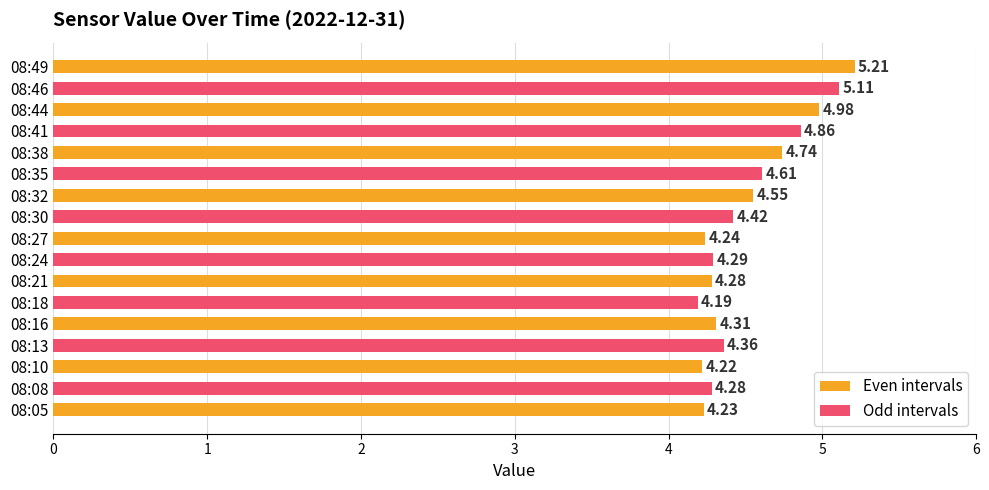

What is the change in value from 08:08 to 08:38?

+0.5